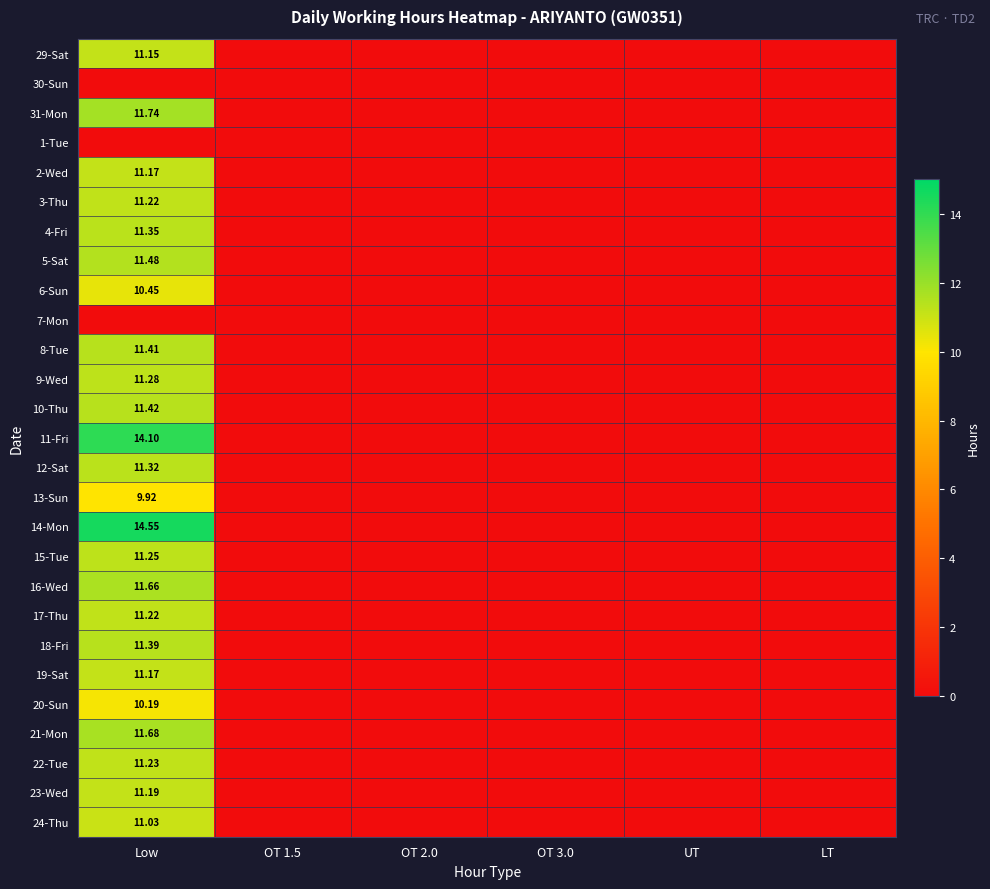

What is the difference between the maximum and minimum values in the 22-Tue series?

11.2